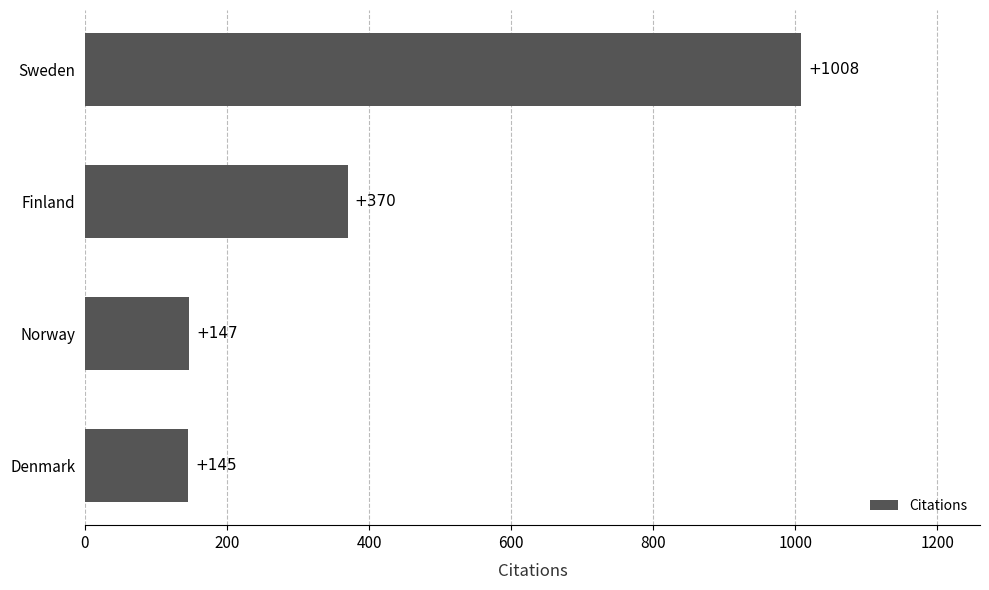

What is the maximum value shown in the chart?

1008